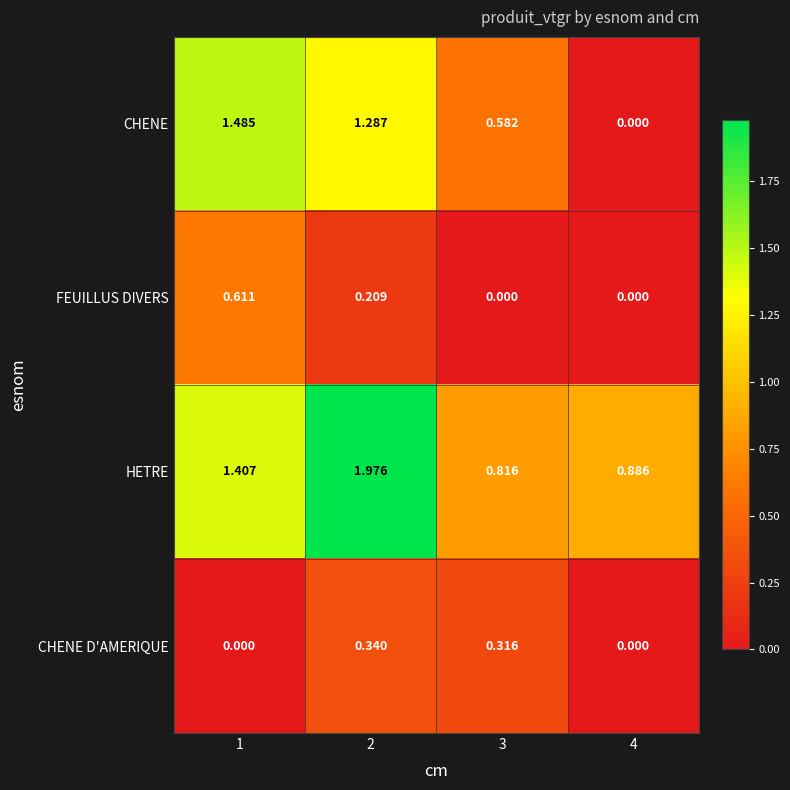

Rank the series by their maximum value, from lowest to highest.

CHENE D'AMERIQUE, FEUILLUS DIVERS, CHENE, HETRE